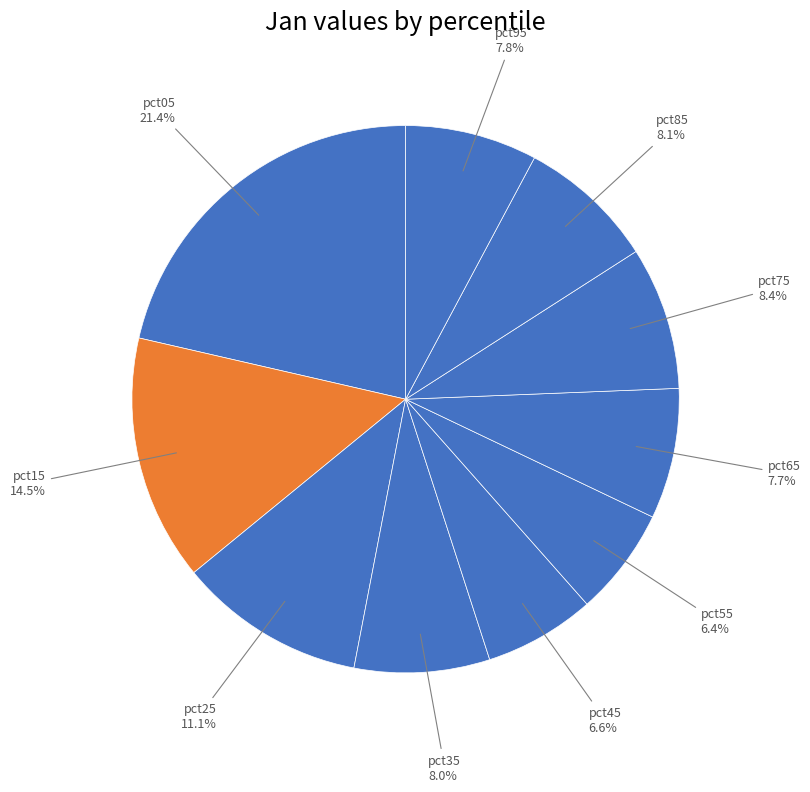

Rank the categories by value from lowest to highest.

pct55, pct45, pct65, pct95, pct35, pct85, pct75, pct25, pct15, pct05